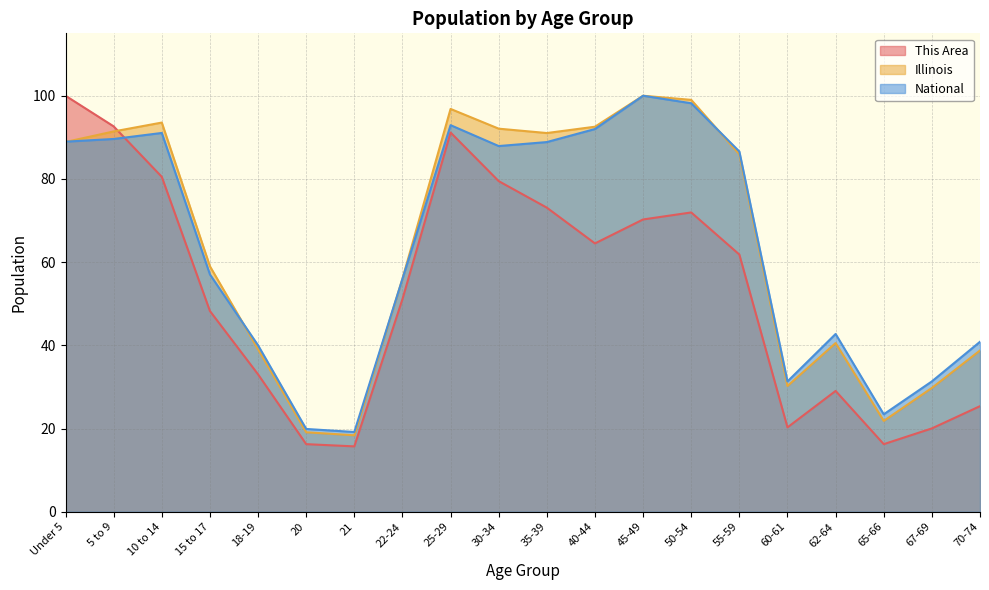

Where does the This Area series first go above 61?

Under 5